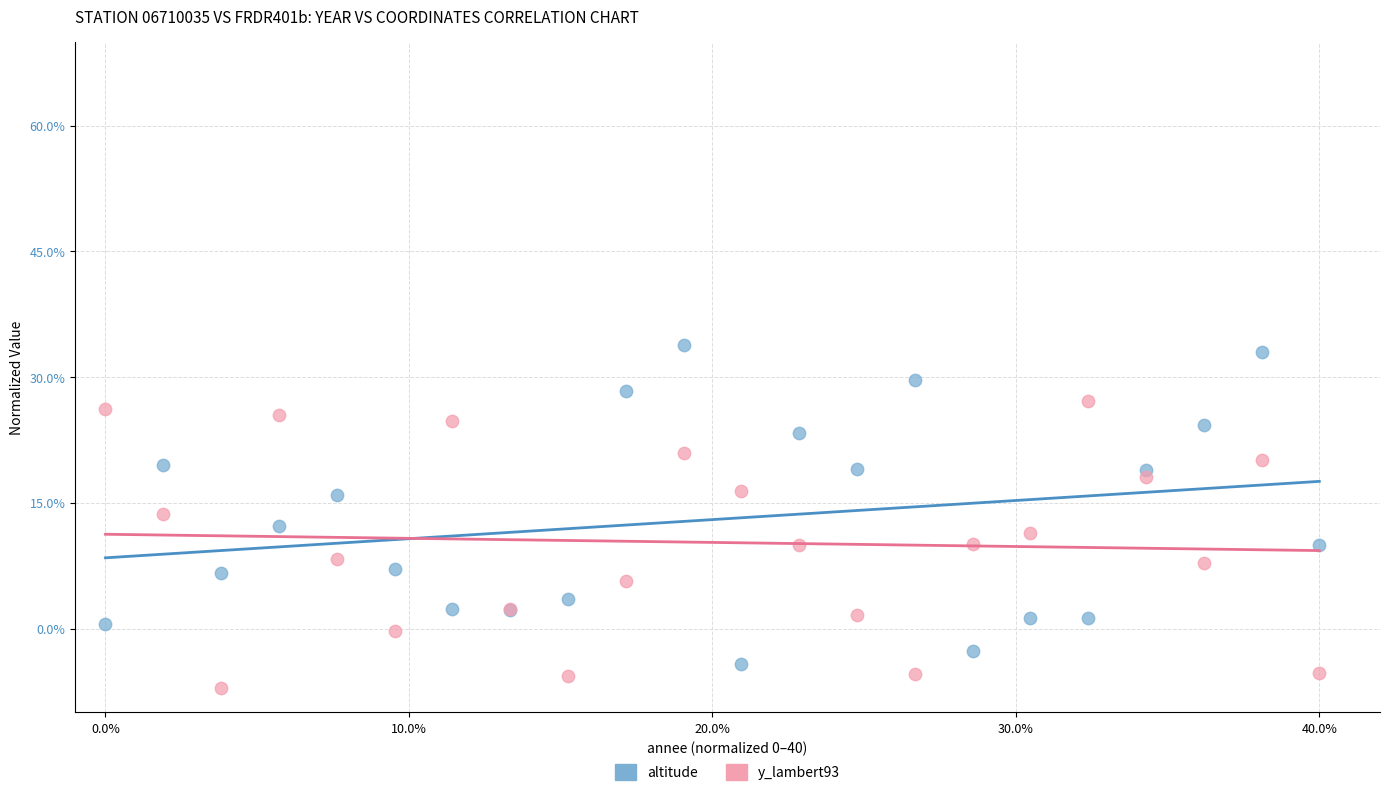

Which series contains the lowest Y value?

y_lambert93